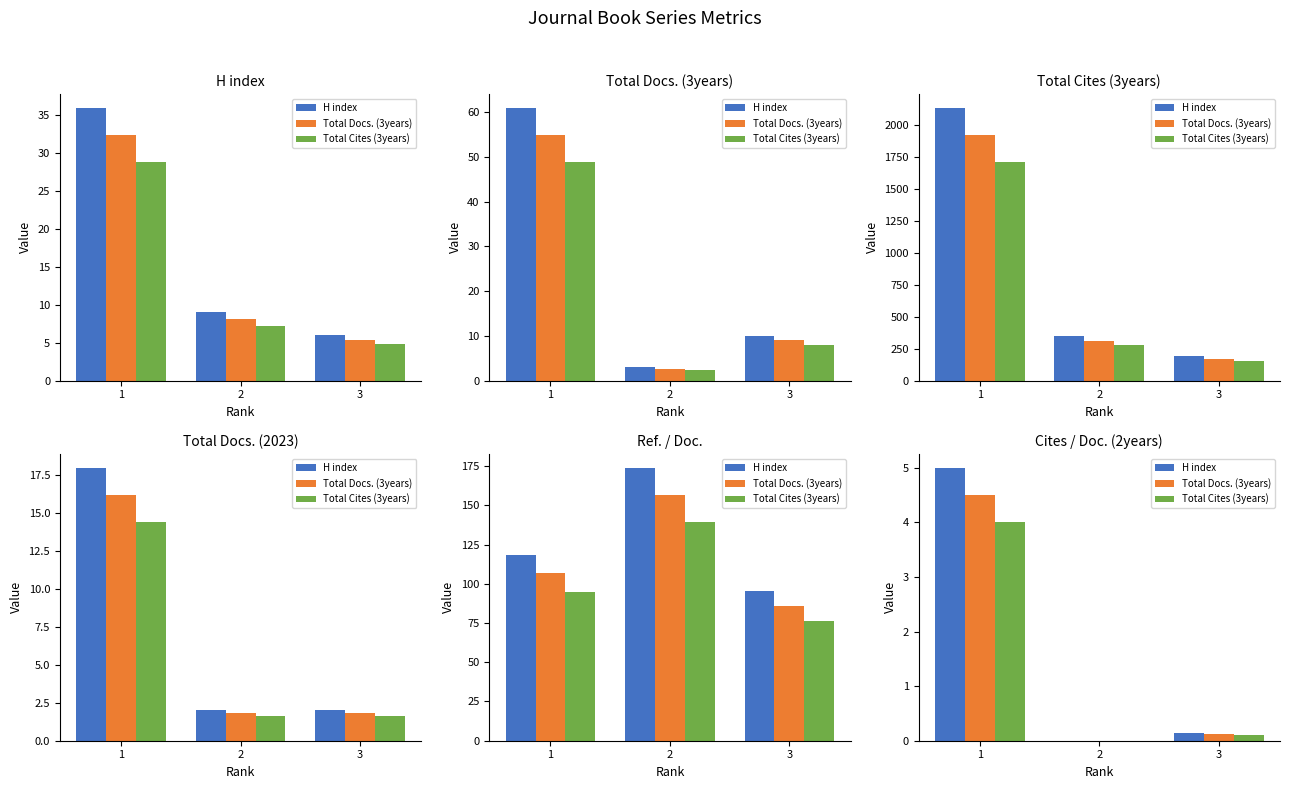

How many positive values does the Total Docs. (3years) series have?

2